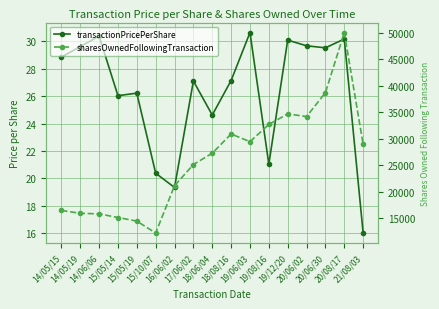

The value of transactionPricePerShare at 20/06/30 is 42.5. True or false?

False